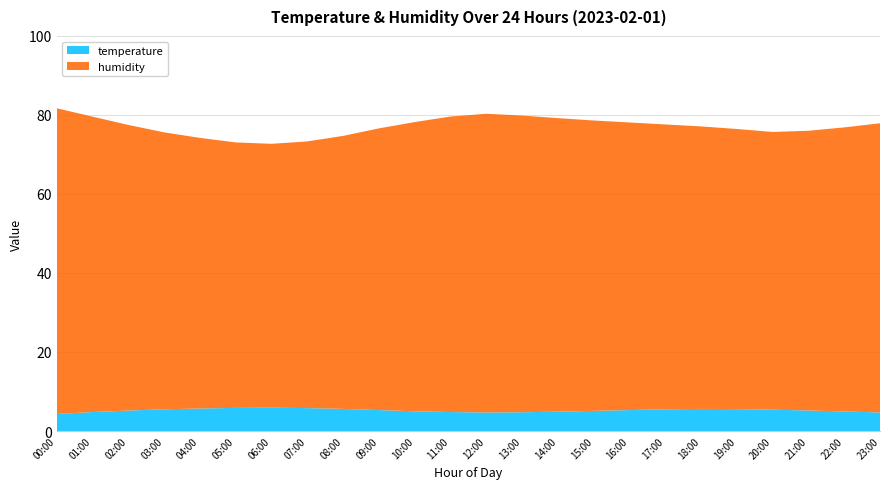

Reading right to left, list all the values displayed in this chart.

humidity: 23:00=73.2	22:00=71.9	21:00=70.8	20:00=70.3	19:00=70.9	18:00=71.5	17:00=72.1	16:00=72.8	15:00=73.5	14:00=74.3	13:00=75.1	12:00=75.6	11:00=74.8	10:00=73.2	09:00=71.3	08:00=69.1	07:00=67.5	06:00=66.8	05:00=67.2	04:00=68.5	03:00=70.1	02:00=72.3	01:00=74.8	00:00=77.4
temperature: 23:00=4.7	22:00=5.0	21:00=5.2	20:00=5.4	19:00=5.5	18:00=5.6	17:00=5.5	16:00=5.3	15:00=5.1	14:00=4.9	13:00=4.8	12:00=4.7	11:00=4.8	10:00=5.0	09:00=5.3	08:00=5.6	07:00=5.8	06:00=5.9	05:00=5.8	04:00=5.7	03:00=5.5	02:00=5.2	01:00=4.8	00:00=4.3